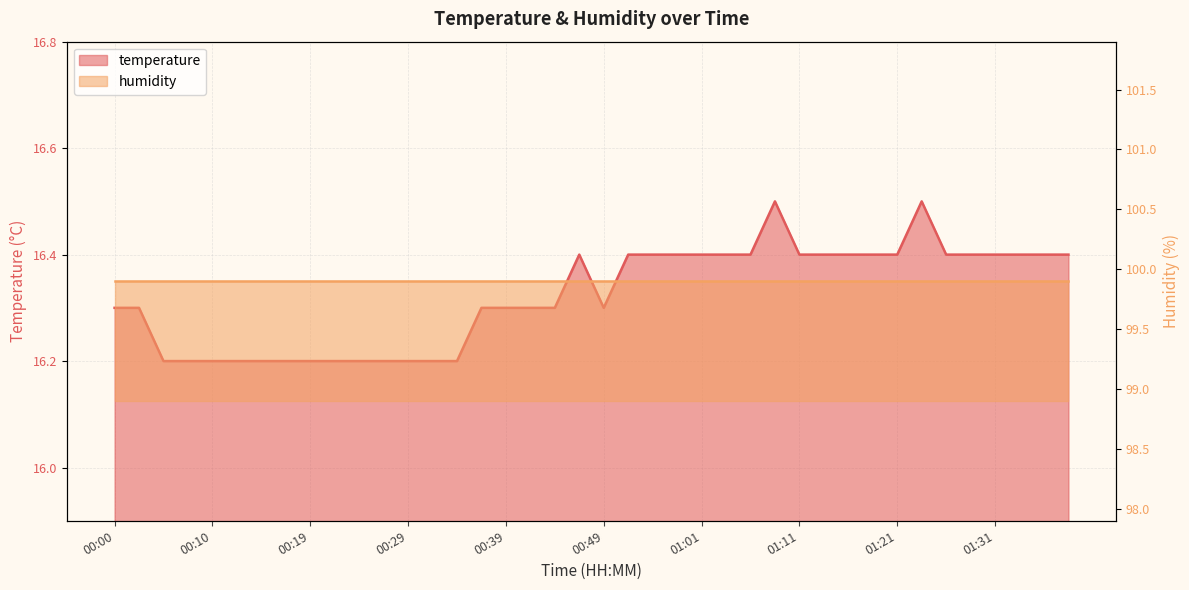

What is the label of the 6th point from the right?

01:26